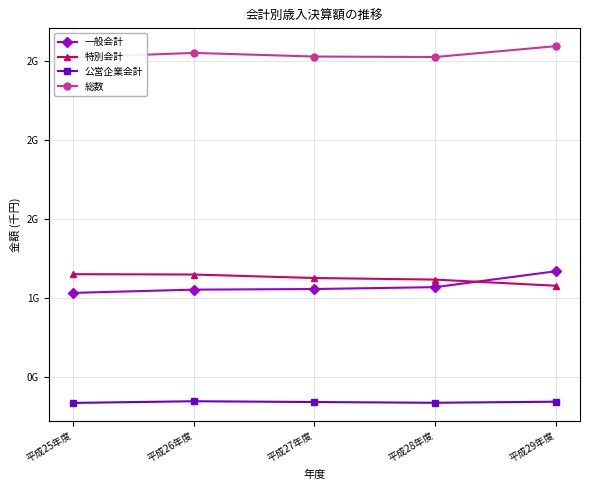

What is the sum of the 総数 values at 平成29年度 and 平成28年度?

5123305196